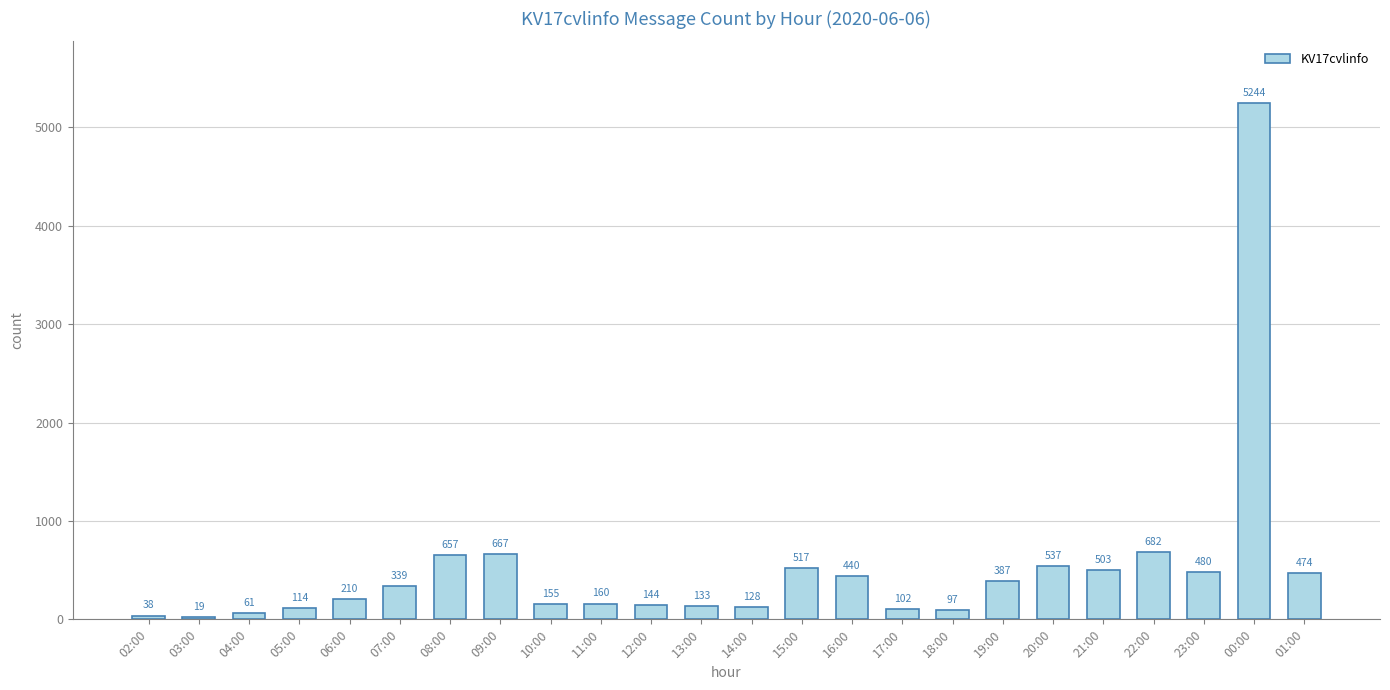

Are the bars grouped side by side (vs. stacked)?

No